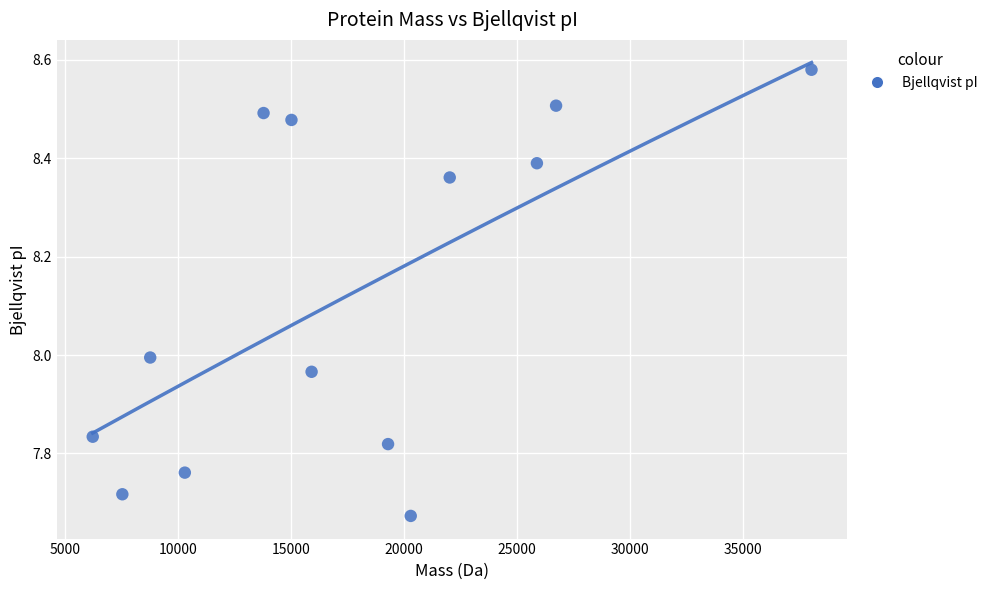

What is the range of Y values (max minus min)?

0.9